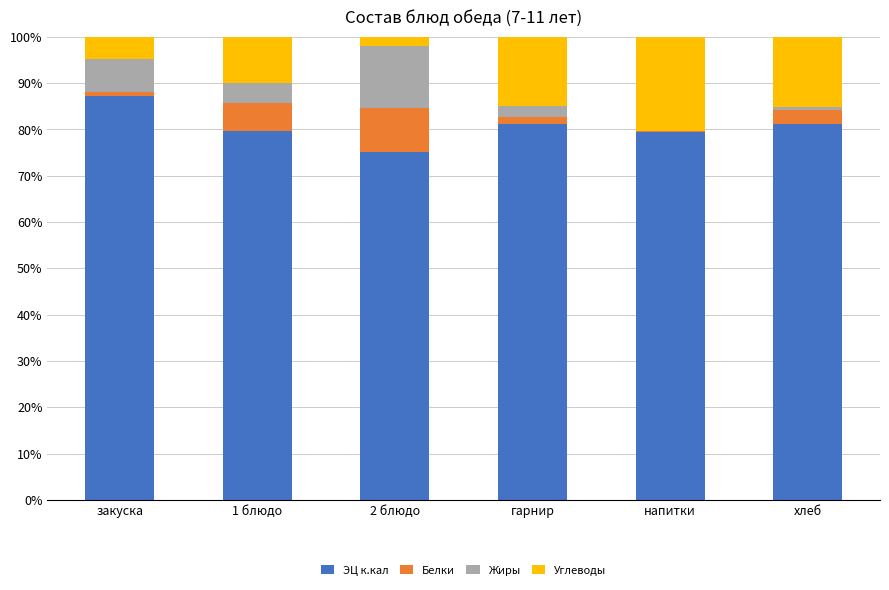

At which label does ЭЦ к.кал first exceed 81?

закуска